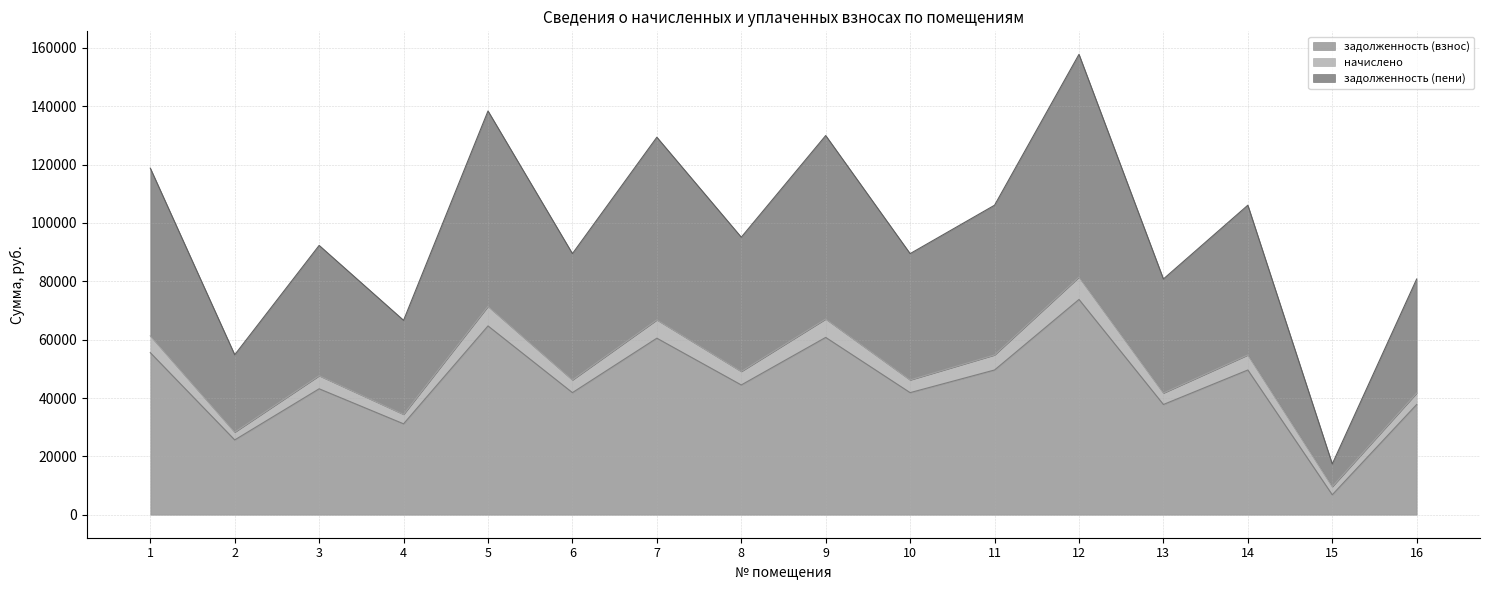

Which series has the widest spread of values?

задолженность (пени)